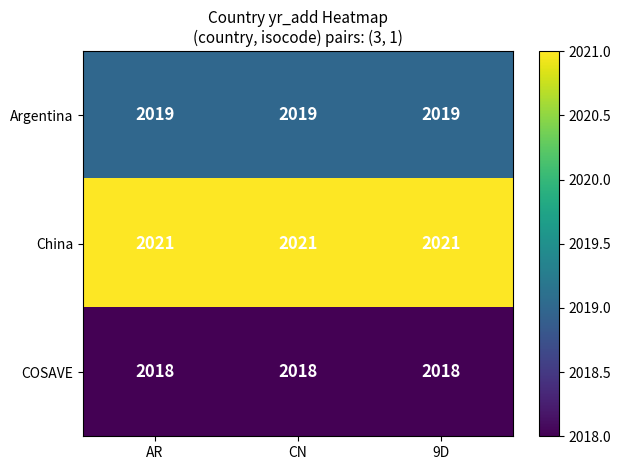

What is the sum of the Argentina values at 9D and CN?

4038